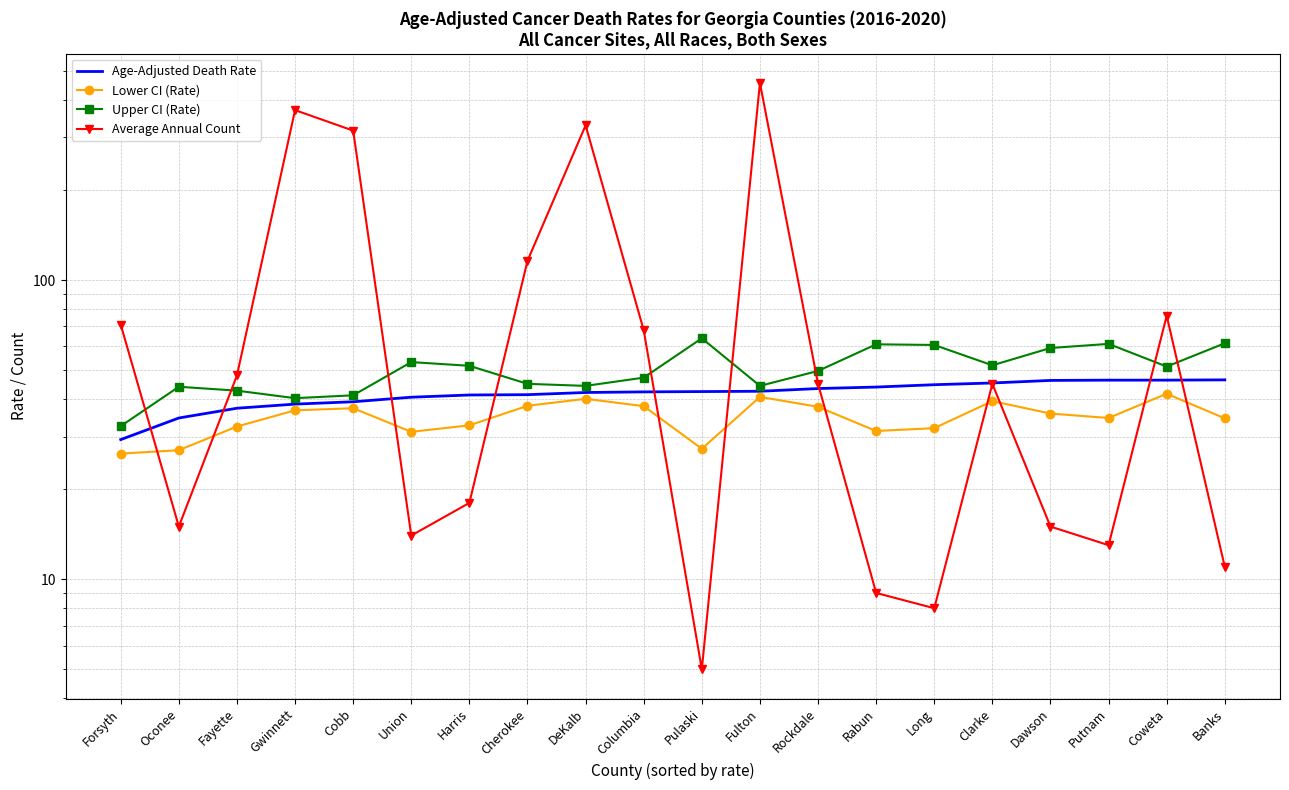

Which has a higher value, DeKalb or Fayette?

DeKalb